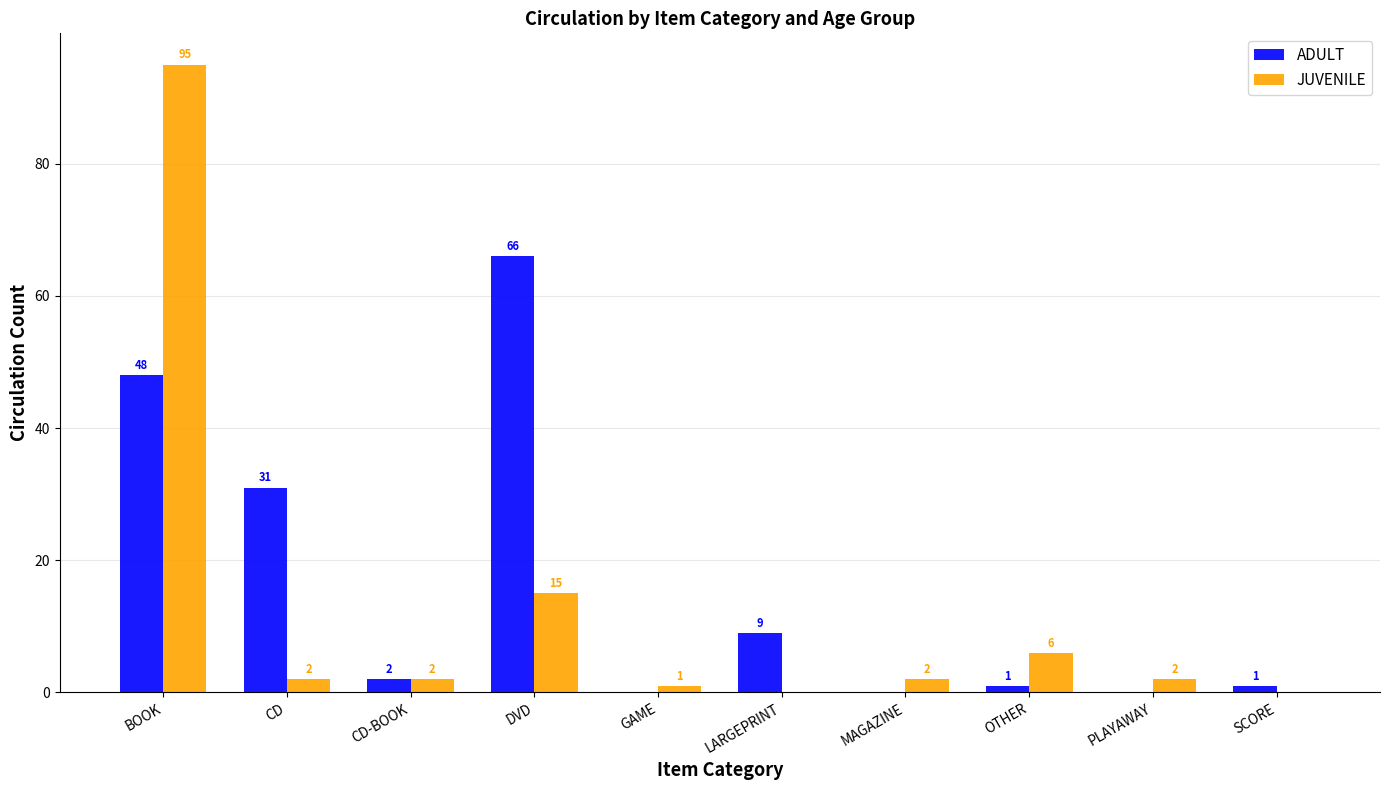

The value of JUVENILE at BOOK is 32. True or false?

False